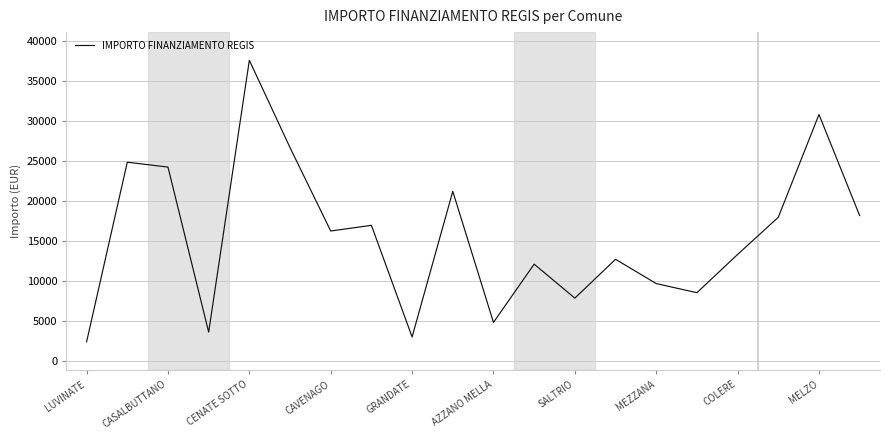

What is the maximum value shown in the chart?

37634